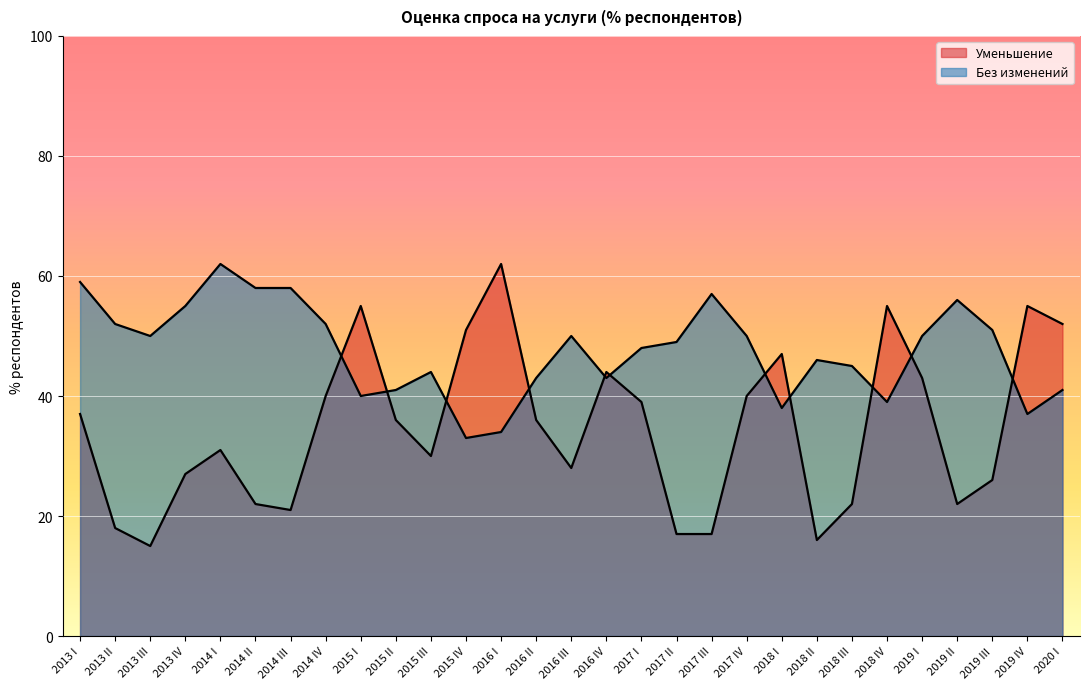

What is the sum of the Без изменений values at 2019 I and 2016 I?

84